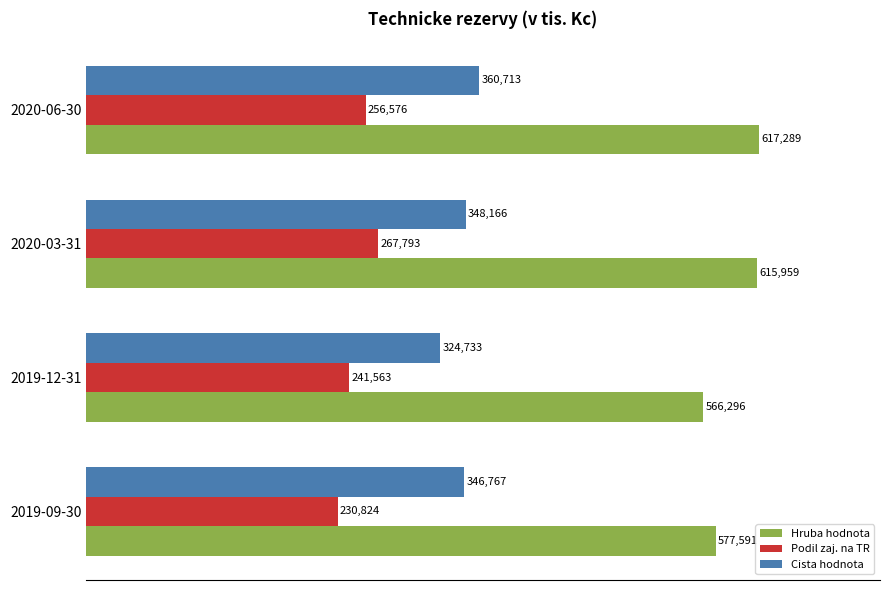

At which category is the sum across all series the highest?

2020-06-30